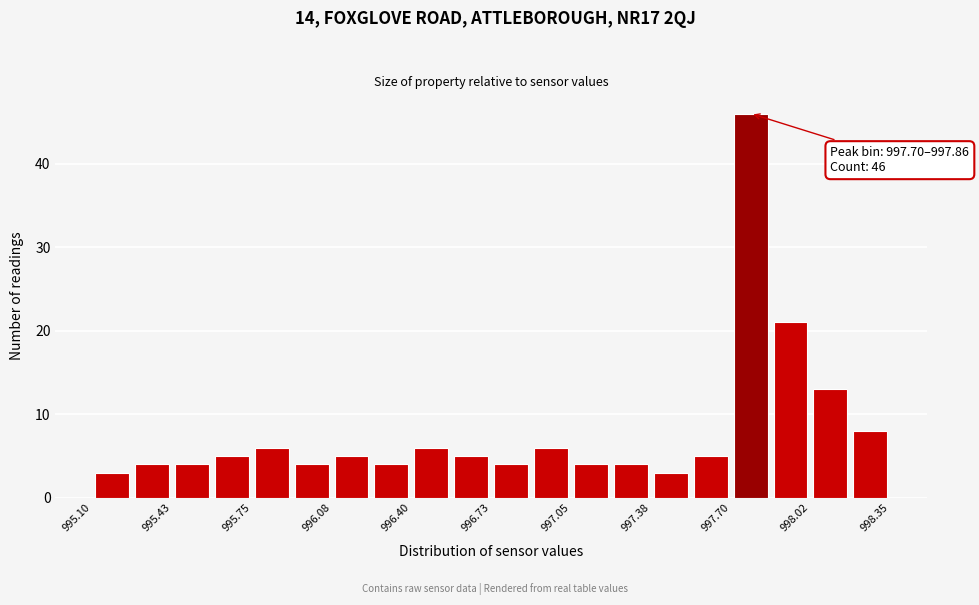

Around what value on the x-axis is the tallest bar? Give the approximate position of its centre, as read against the axis.

997.80